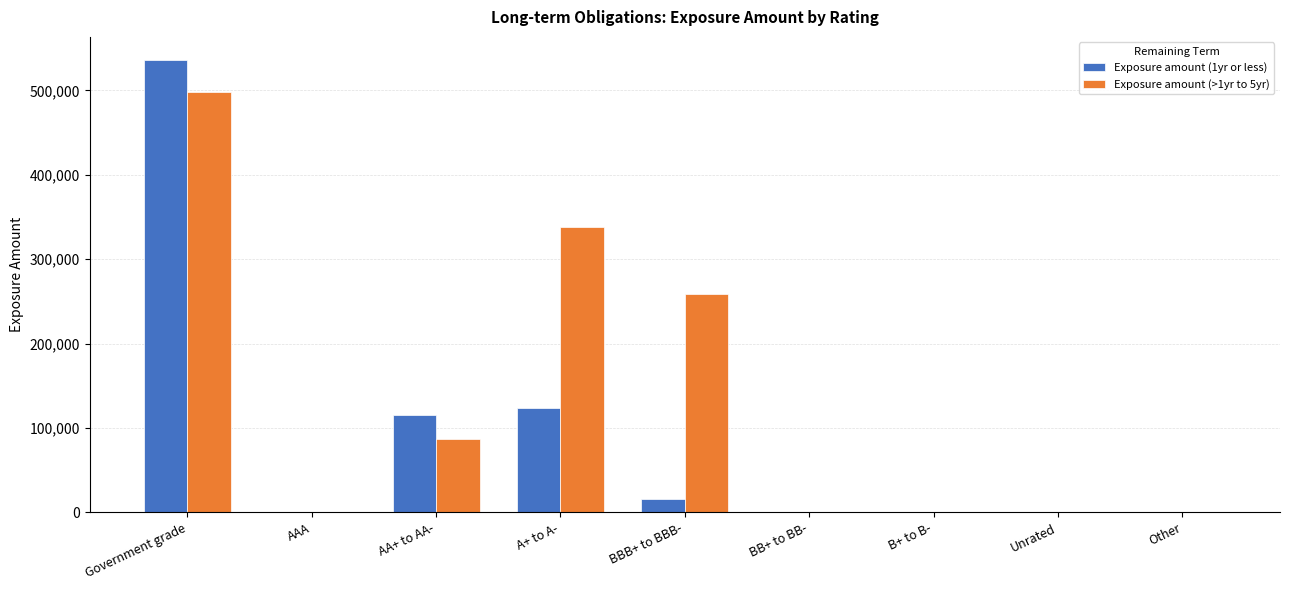

The value of Exposure amount (>1yr to 5yr) at Government grade is 710204. True or false?

False